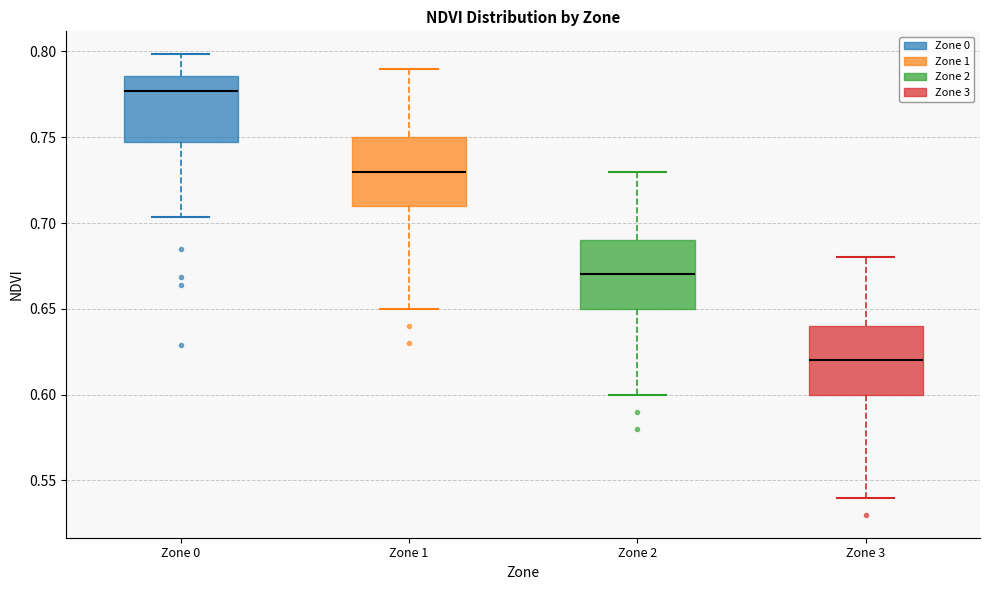

Reading left to right, read every box against the y-axis: the position of its median line, the range the box covers, and the ends of its whiskers. The values are not printed on the chart, so give them approximately, as read against the axis.

Zone 0: median 0.775, box 0.745 to 0.785, whiskers 0.705 to 0.800
Zone 1: median 0.730, box 0.710 to 0.750, whiskers 0.650 to 0.790
Zone 2: median 0.670, box 0.650 to 0.690, whiskers 0.600 to 0.730
Zone 3: median 0.620, box 0.600 to 0.640, whiskers 0.540 to 0.680